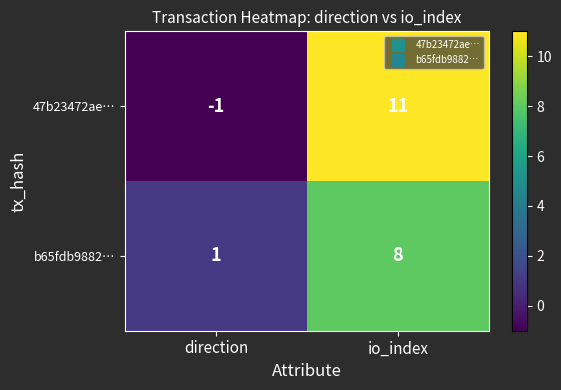

Reading left to right, list all the values displayed in this chart.

47b23472ae…: -1	11
b65fdb9882…: 1	8